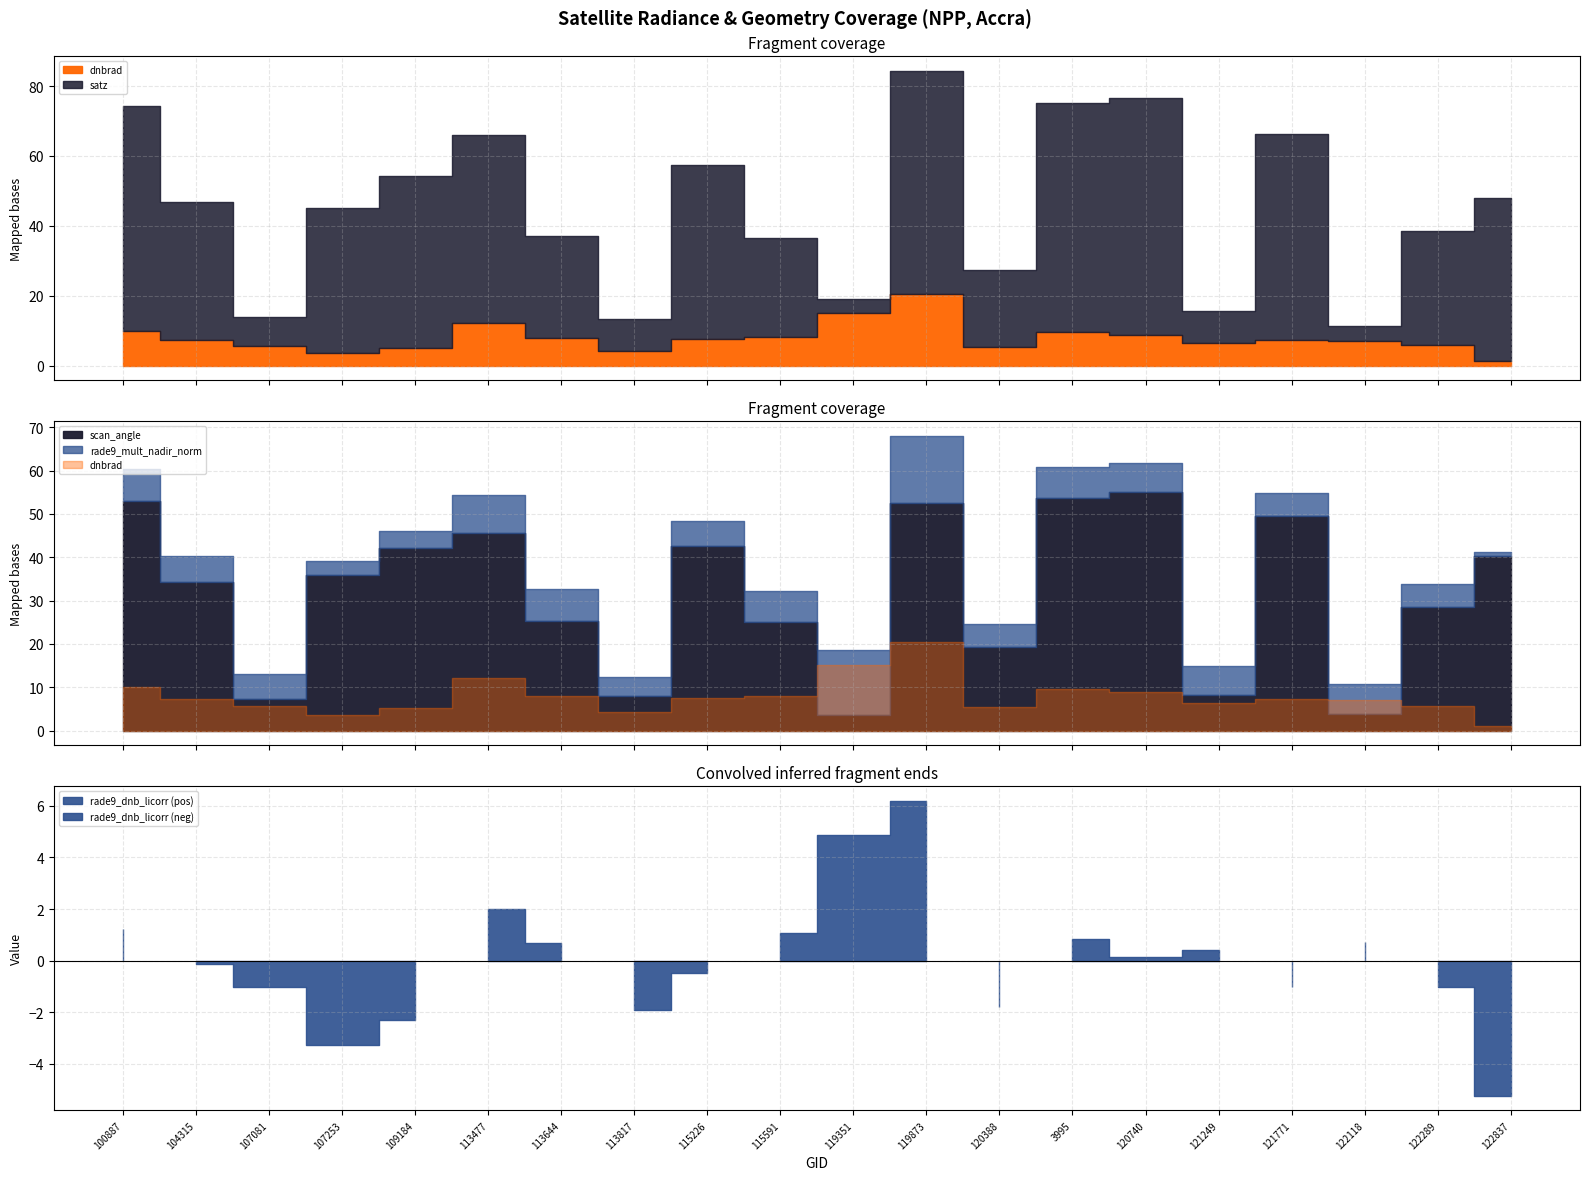

True or false: dnbrad has a value of 4.9 at 100887.

False